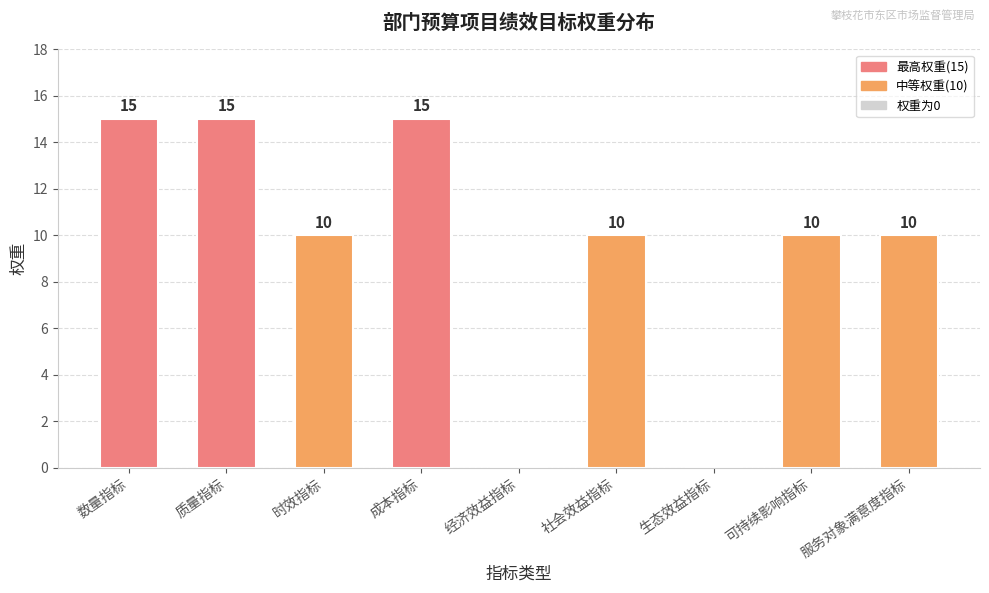

Reading right to left, extract all data points from this chart.

10	10	0	10	0	15	10	15	15